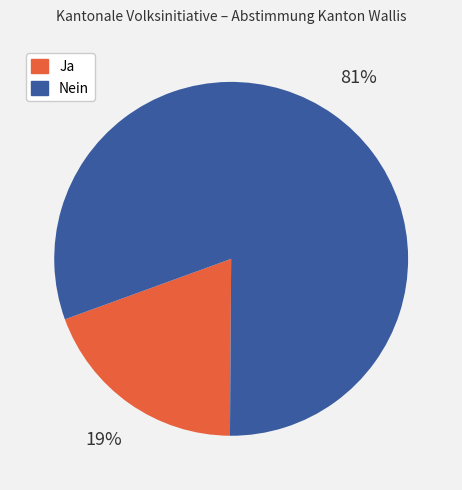

Do Nein and Ja together represent more than half of the pie?

Yes